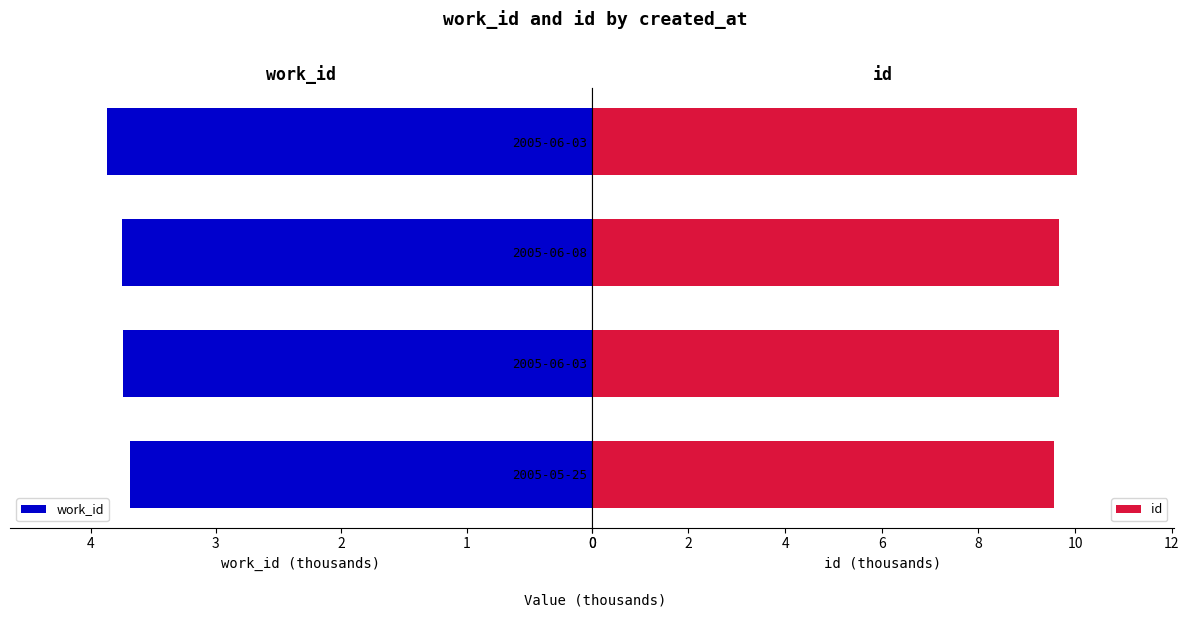

How many bars are there in total?

8